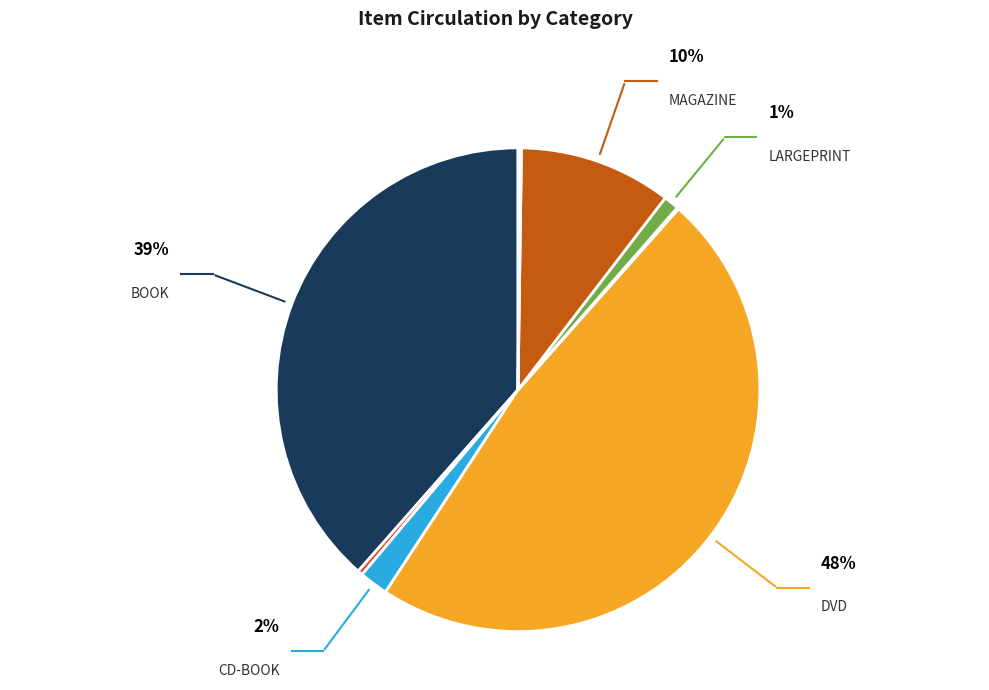

Does any single category account for the majority?

No